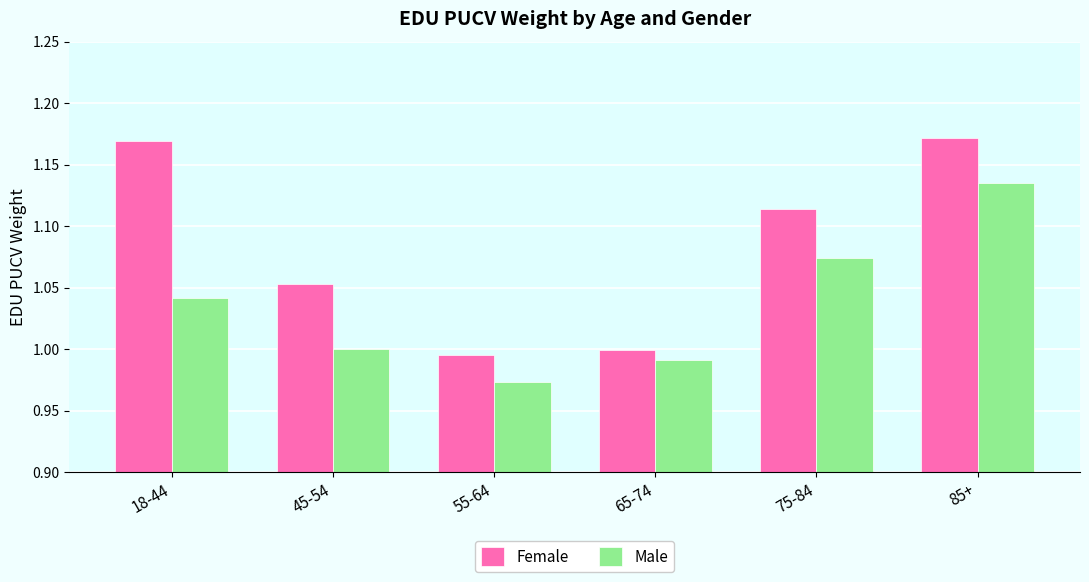

At 55-64, list the series in order from smallest to largest.

Male, Female